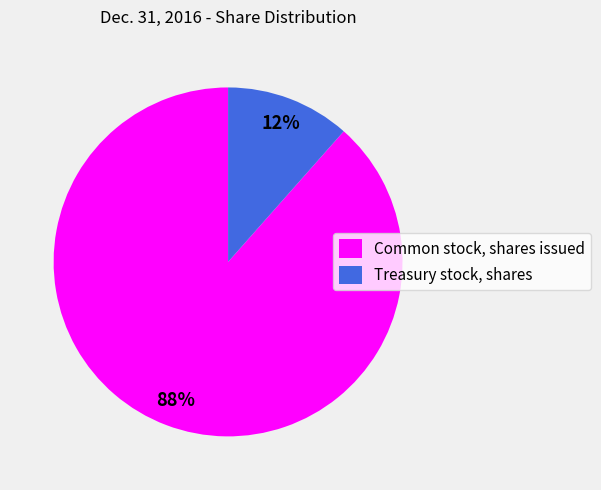

To the nearest percent, what is the average slice percentage?

50%